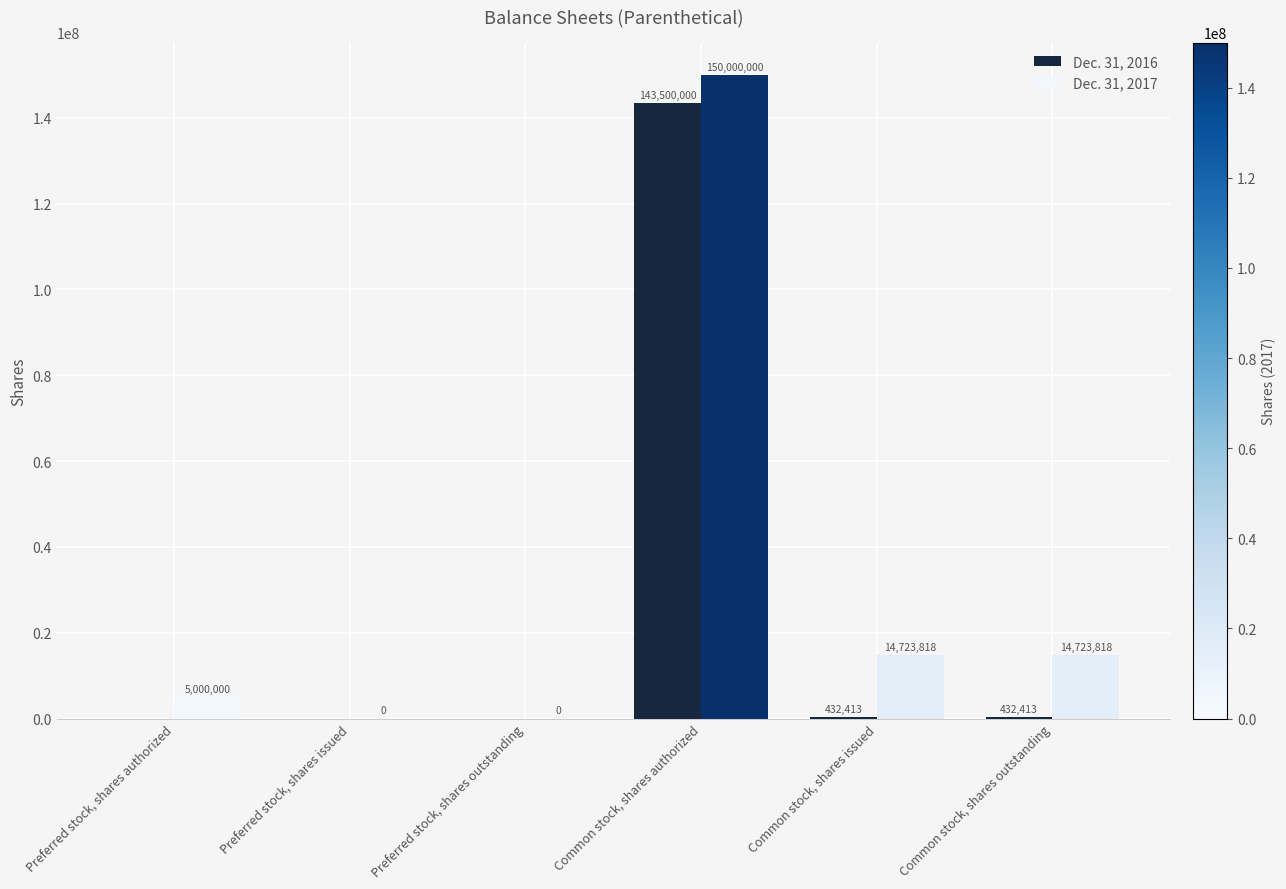

Is it true that Dec. 31, 2016 equals 432413 at Common stock, shares outstanding?

True